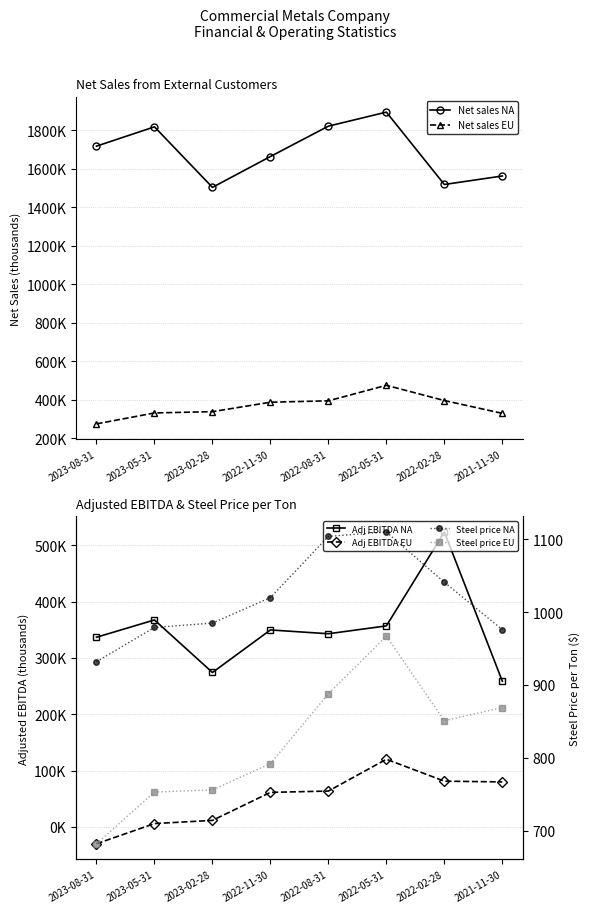

Is this an area chart (filled region under the line)?

No